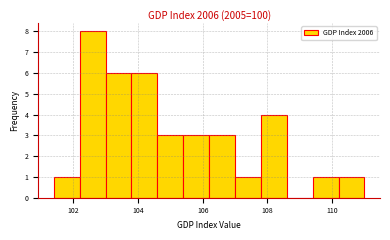

How tall is the bar that spans 107.0 to 107.8 on the x-axis? The values are not printed on the chart, so give them approximately, as read against the axis.

1